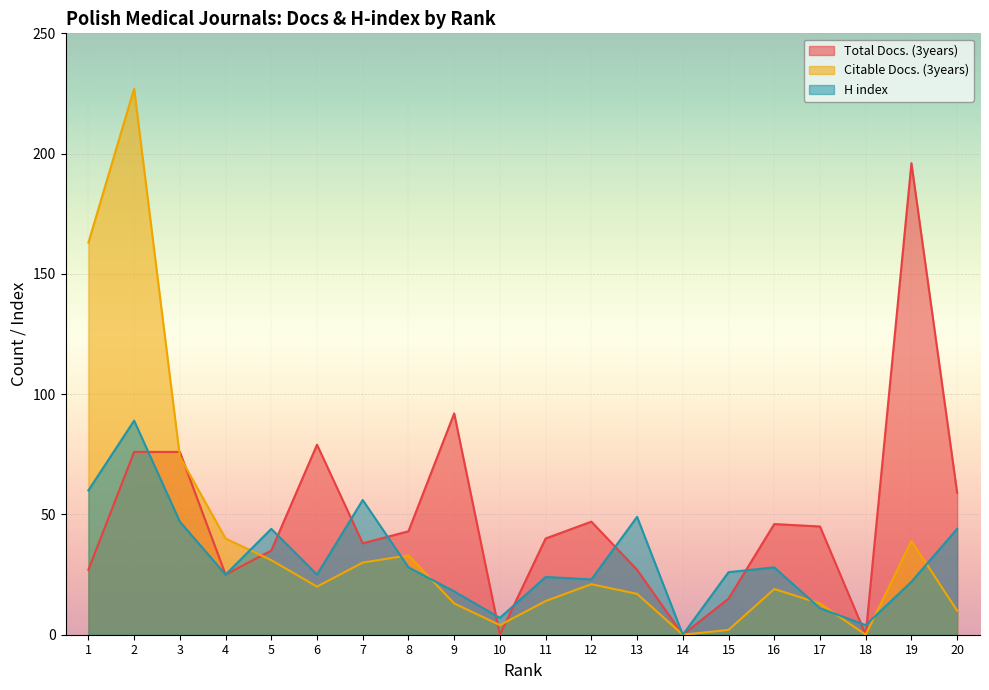

Count the number of data series in this chart.

3